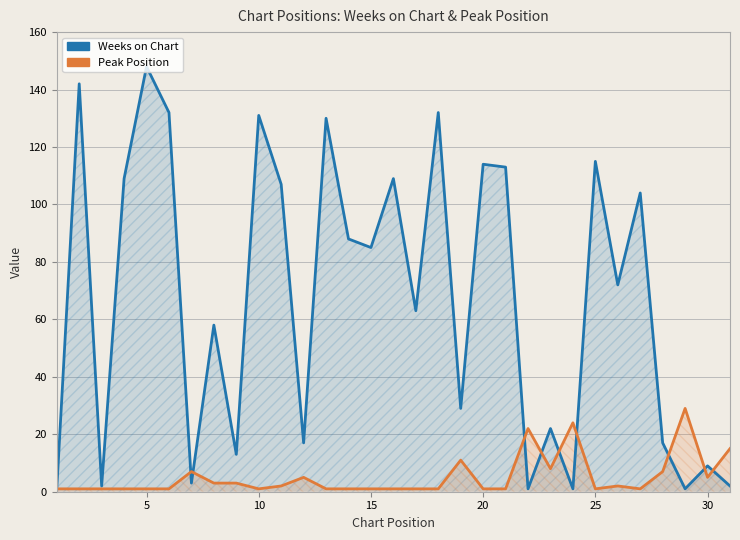

Is the value of Weeks on Chart at 10 greater than the value of Peak Position at 0?

Yes